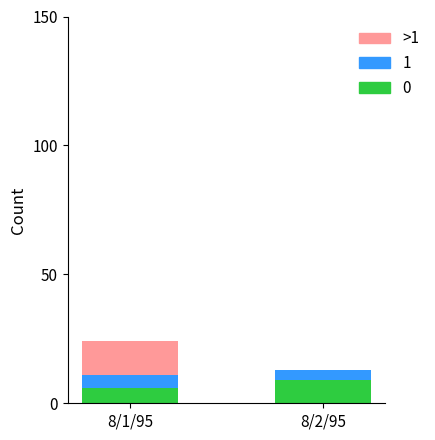

Reading left to right, what are the values for 0?

8/1/95=6	8/2/95=9